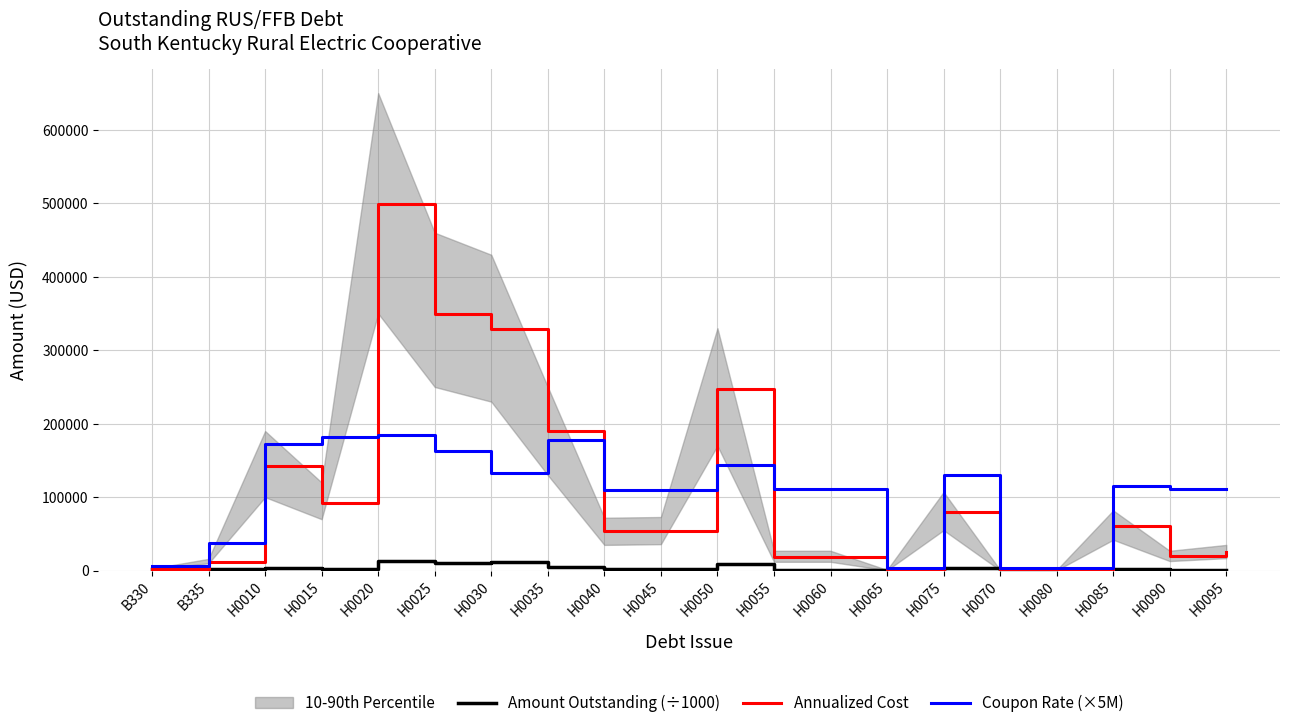

What is the average value of the Annualized Cost series?

109769.9